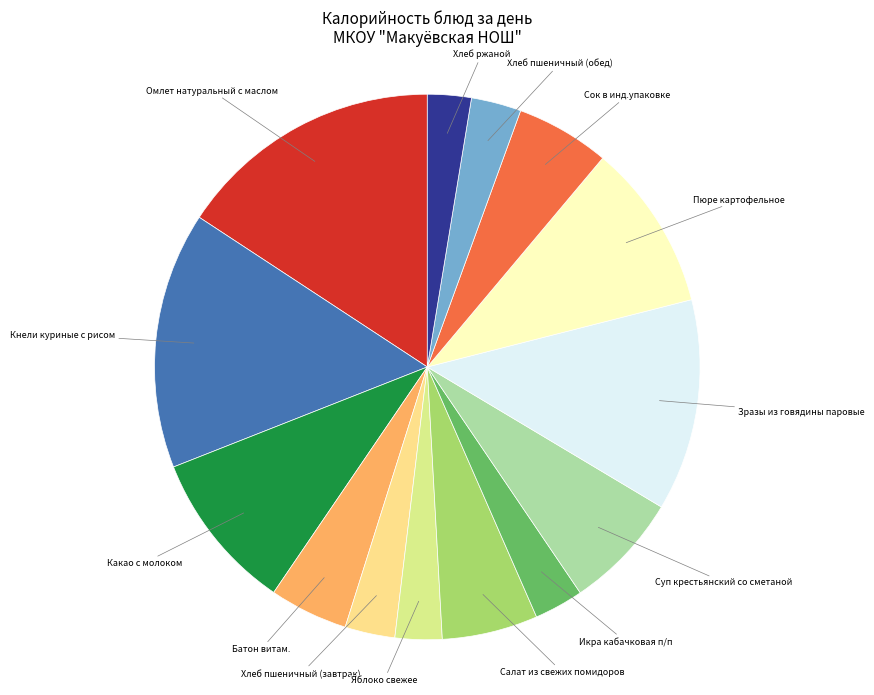

What is the largest slice in the pie chart?

Омлет натуральный с маслом